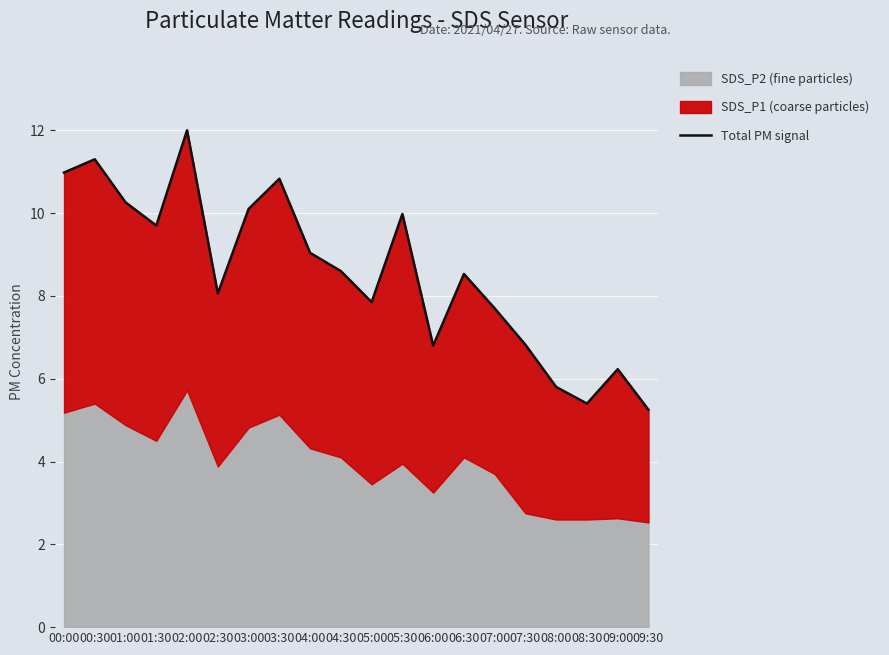

What is the sum of the values at 07:00 and 03:30?

18.5